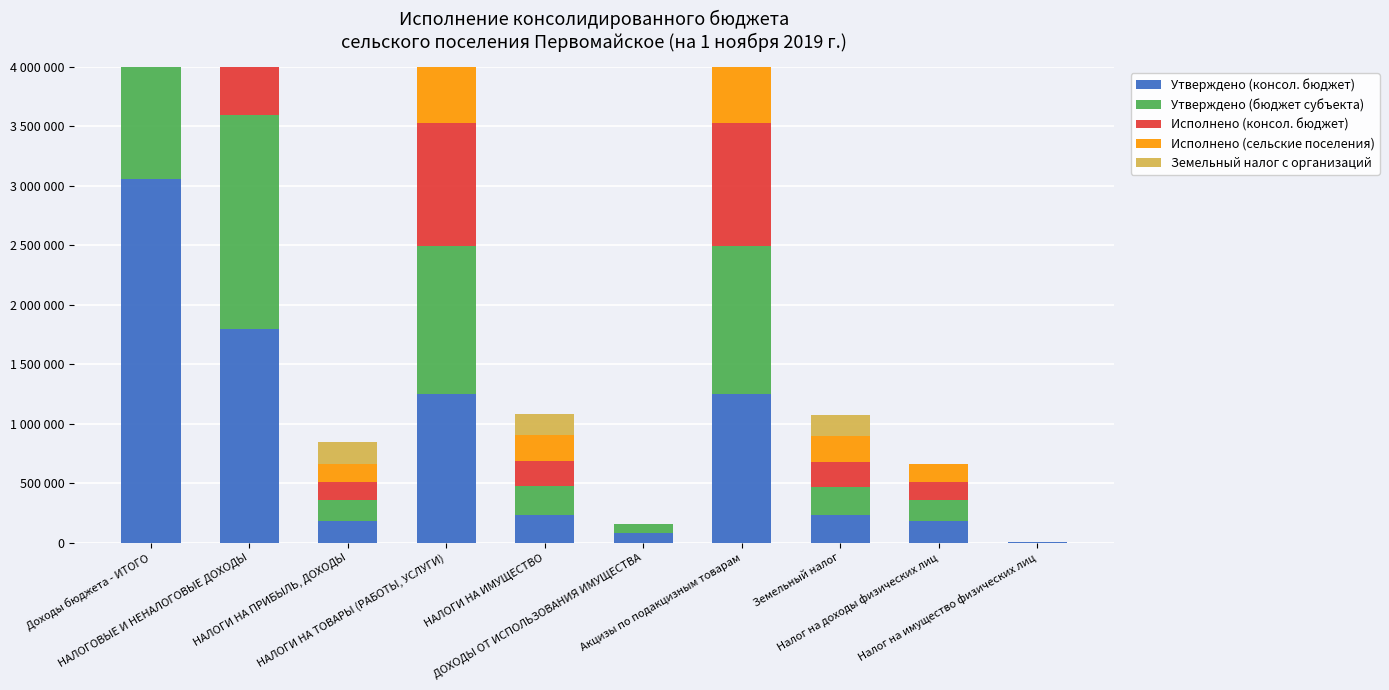

What is the label of the 10th bar from the left?

Налог на имущество физических лиц